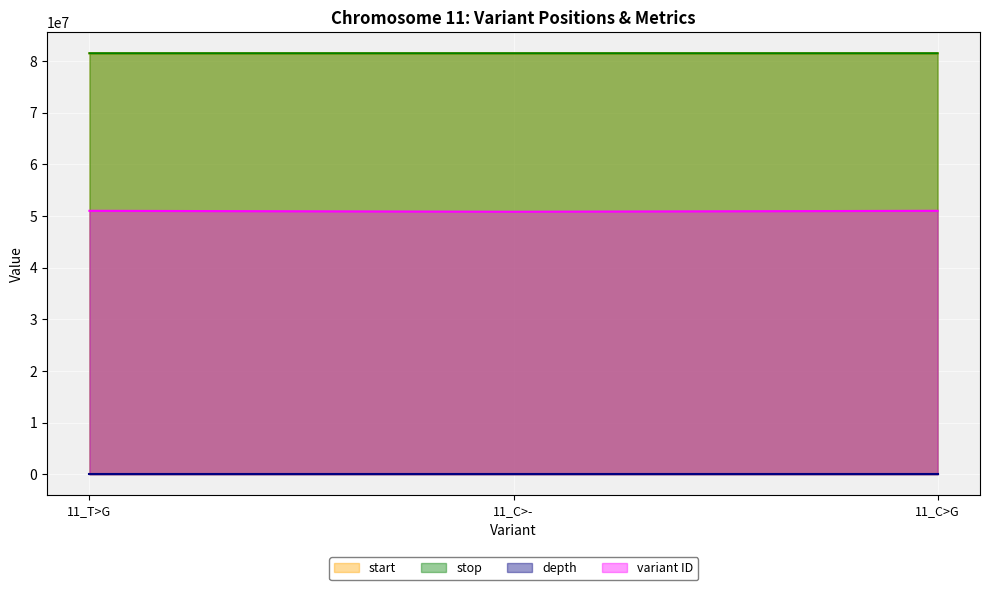

What is the sum of all stop values?

244653397